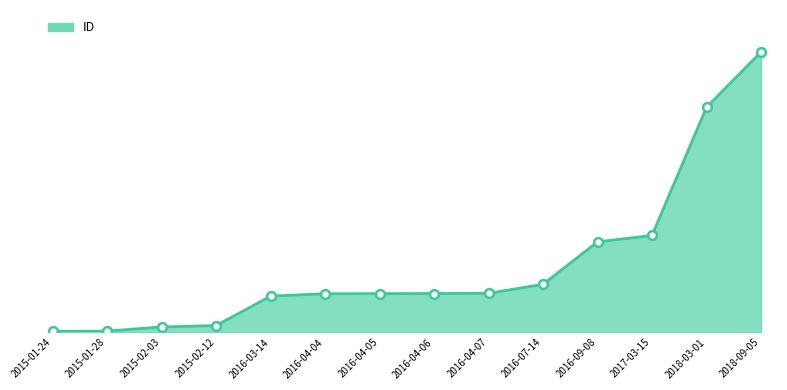

What is the change in value from 2015-01-24 to 2016-07-14?

+1183